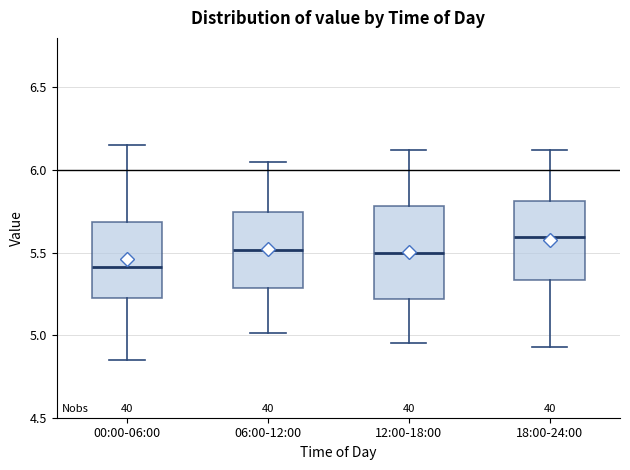

Reading left to right, read every box against the y-axis: the position of its median line, the range the box covers, and the ends of its whiskers. The values are not printed on the chart, so give them approximately, as read against the axis.

00:00-06:00: median 5.40, box 5.25 to 5.70, whiskers 4.85 to 6.15
06:00-12:00: median 5.50, box 5.30 to 5.75, whiskers 5.00 to 6.05
12:00-18:00: median 5.50, box 5.20 to 5.80, whiskers 4.95 to 6.10
18:00-24:00: median 5.60, box 5.35 to 5.80, whiskers 4.95 to 6.10